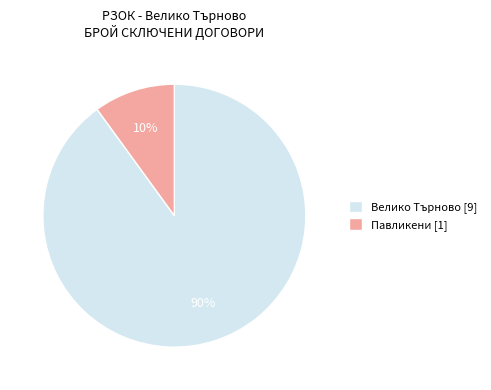

How many slices are in this pie chart?

2